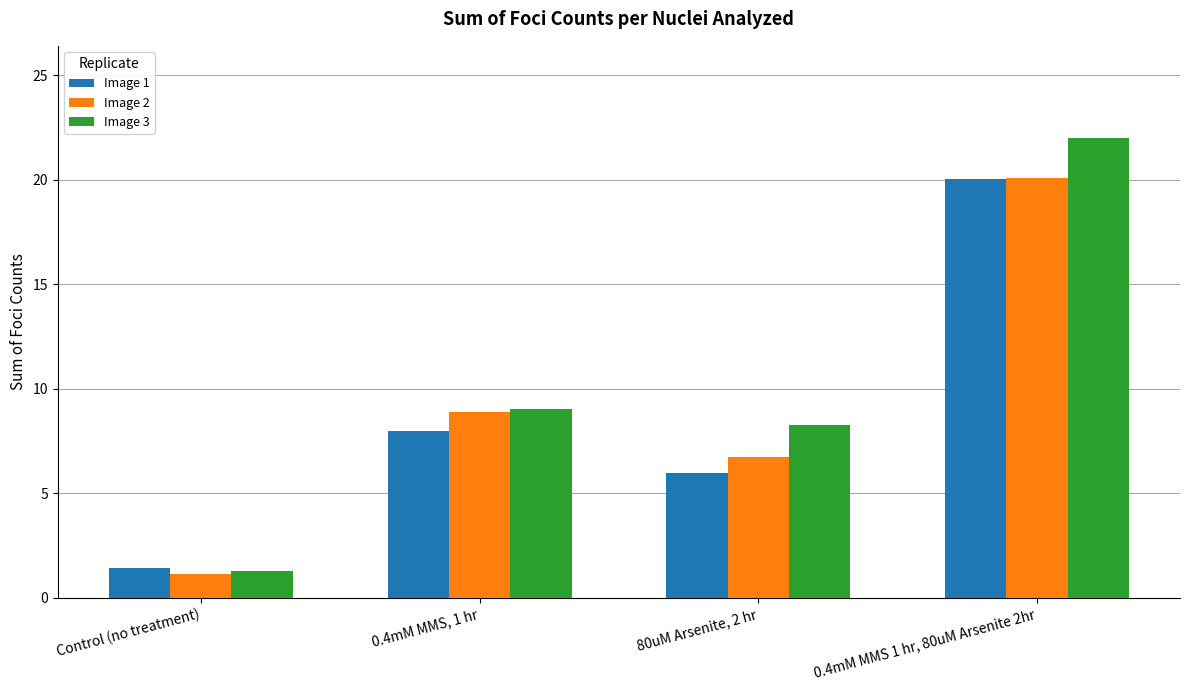

What is the average value of the Image 1 series?

8.9